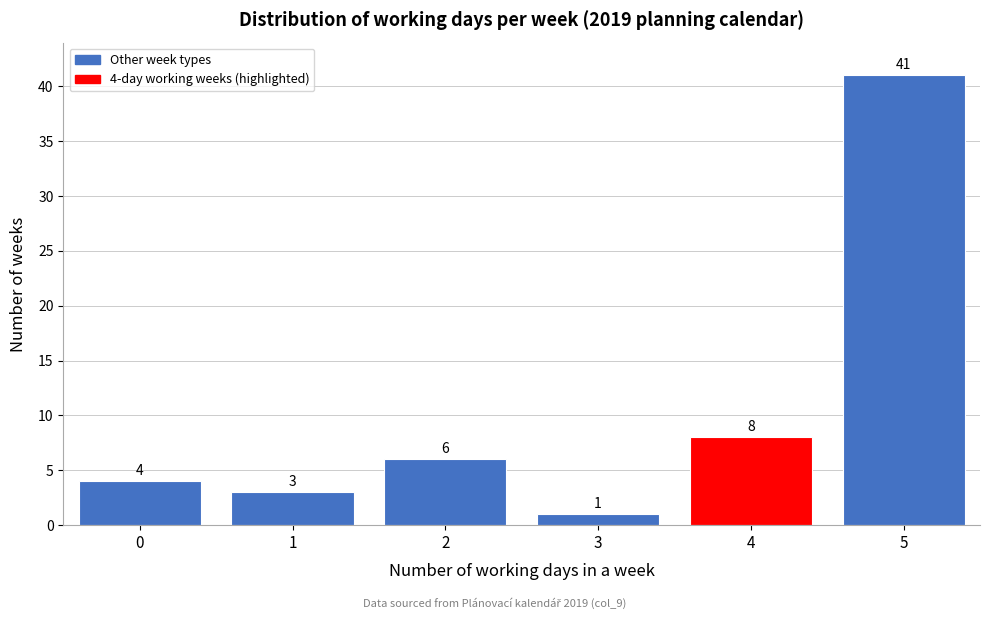

Reading left to right, extract all data points from this chart.

4	3	6	1	8	41